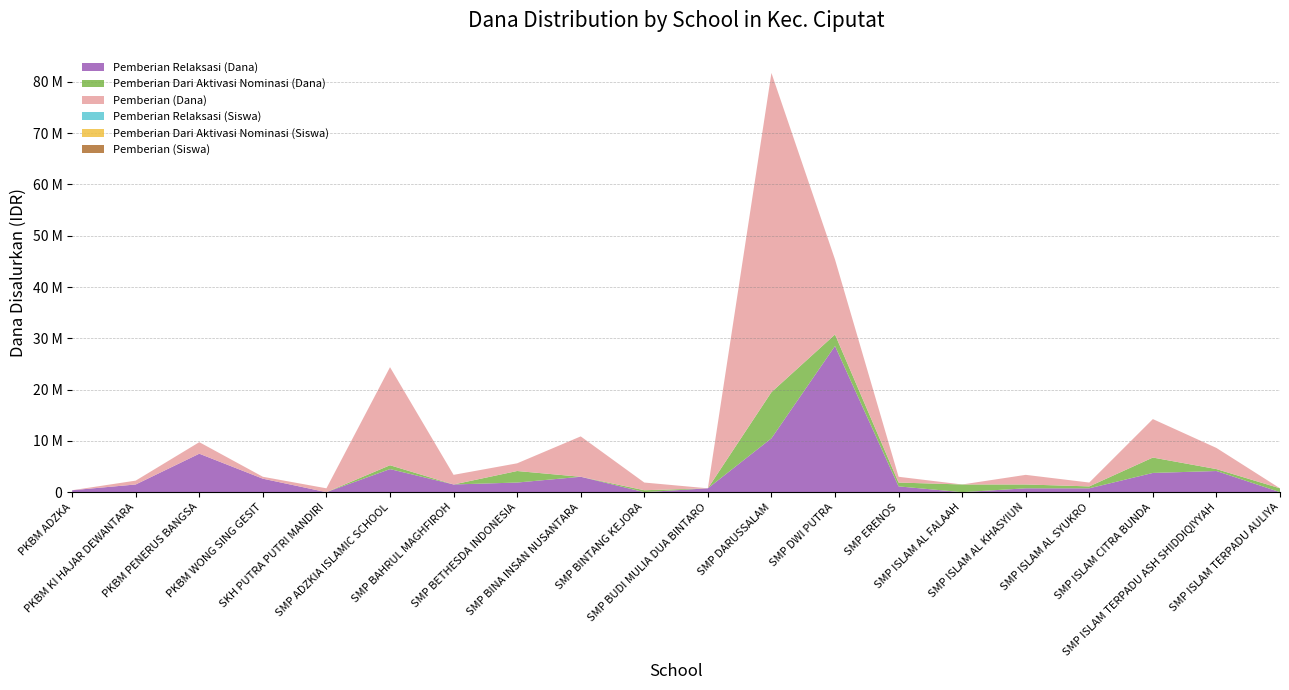

Reading right to left, list all the values displayed in this chart.

Pemberian Relaksasi (Dana): 0	4125000	3750000	750000	750000	0	1125000	28500000	10500000	750000	0	3000000	1875000	1500000	4500000	0	2625000	7500000	1500000	375000
Pemberian Dari Aktivasi Nominasi (Dana): 750000	375000	3000000	375000	750000	1500000	750000	2250000	9000000	0	375000	0	2250000	0	750000	0	0	0	0	0
Pemberian (Dana): 0	4125000	7500000	750000	1875000	0	1125000	14625000	62250000	0	1500000	7875000	1500000	1875000	19125000	750000	375000	2250000	750000	0
Pemberian Relaksasi (Siswa): 0	6	6	1	1	0	2	45	14	1	0	4	3	2	6	0	4	10	2	1
Pemberian Dari Aktivasi Nominasi (Siswa): 1	1	4	1	1	2	1	3	12	0	1	0	4	0	1	0	0	0	0	0
Pemberian (Siswa): 0	7	14	1	3	0	2	25	96	0	2	12	3	3	34	1	1	3	1	0